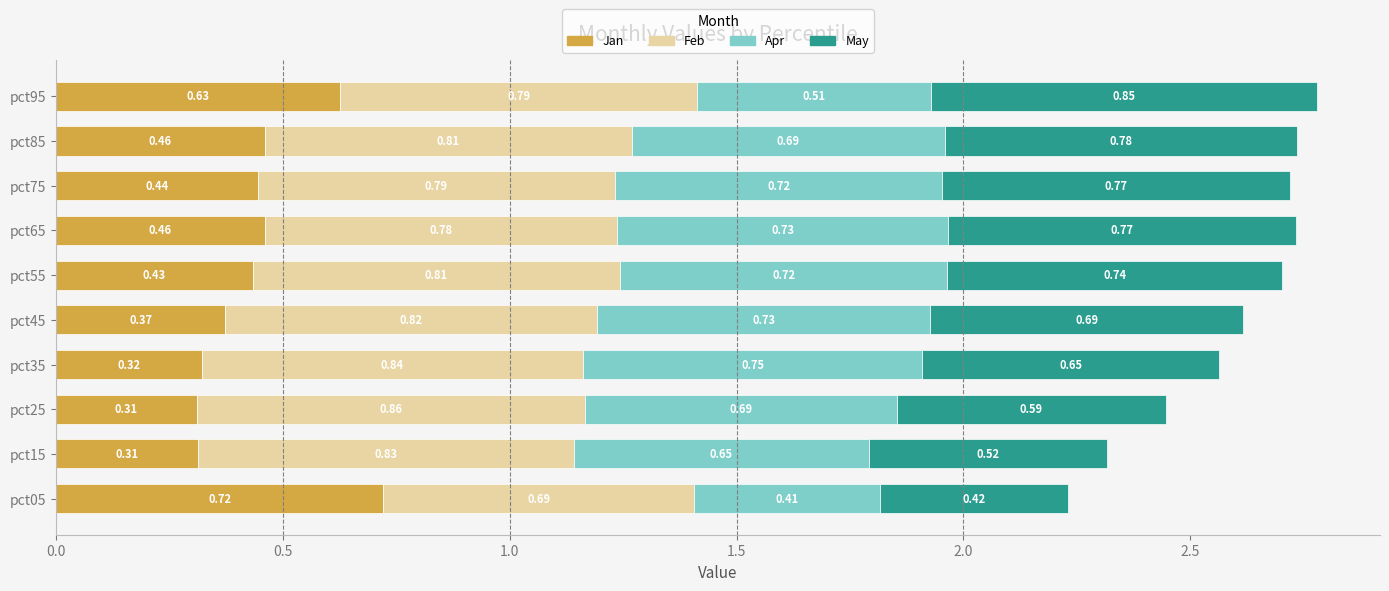

What are all the series names shown in the legend?

Jan, Feb, Apr, May